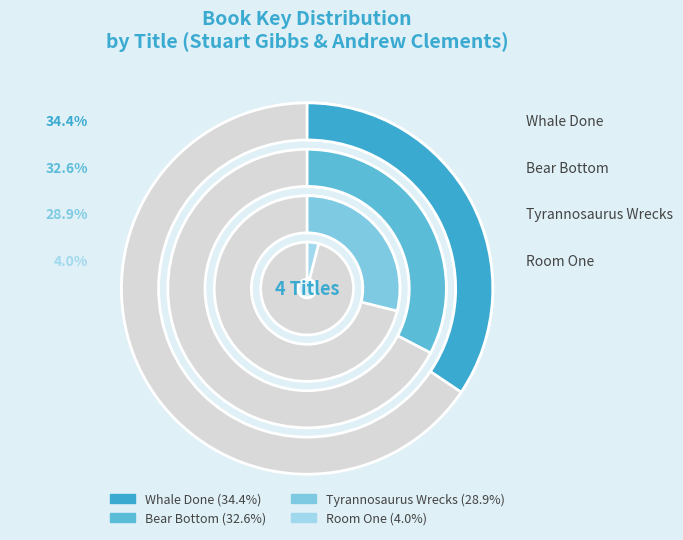

To the nearest percent, what percentage of the pie is Whale Done?

34%